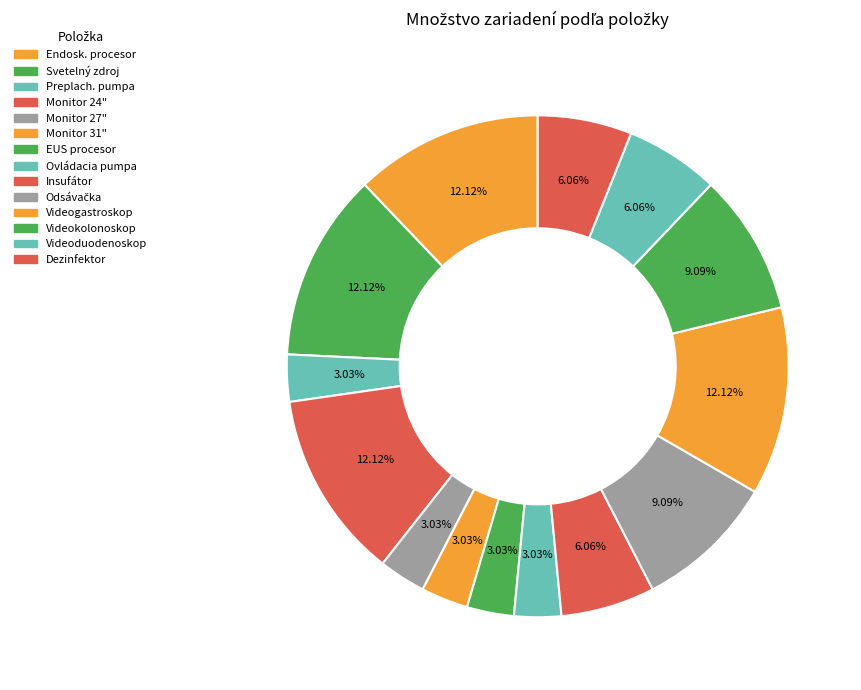

How many segments does this pie chart have?

14